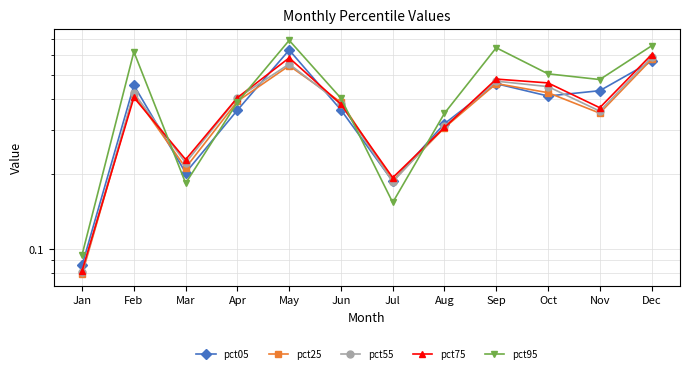

True or false: pct05 and pct95 cross at least once.

True